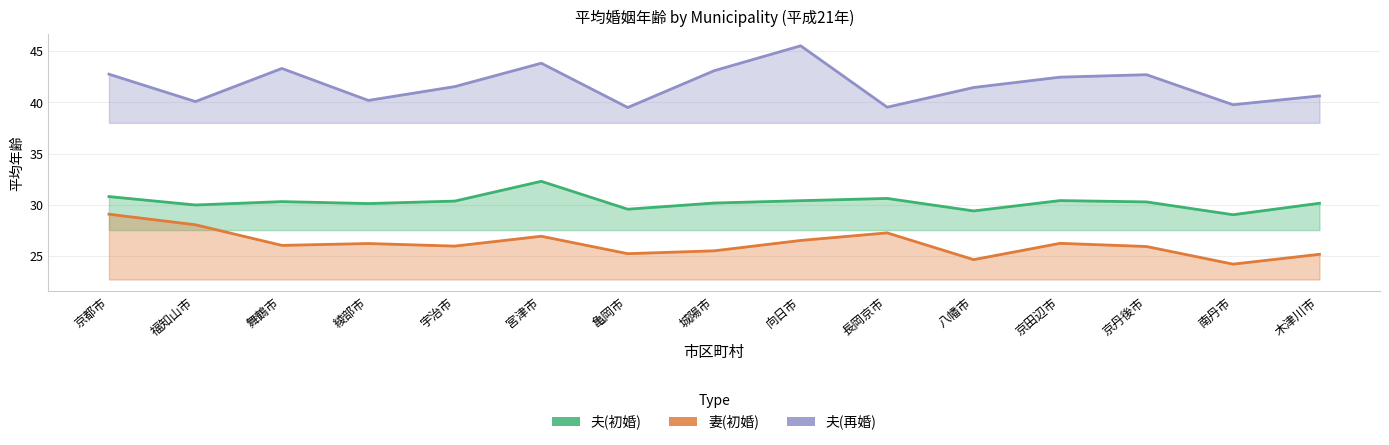

Does the chart display data point markers on the line(s)?

No